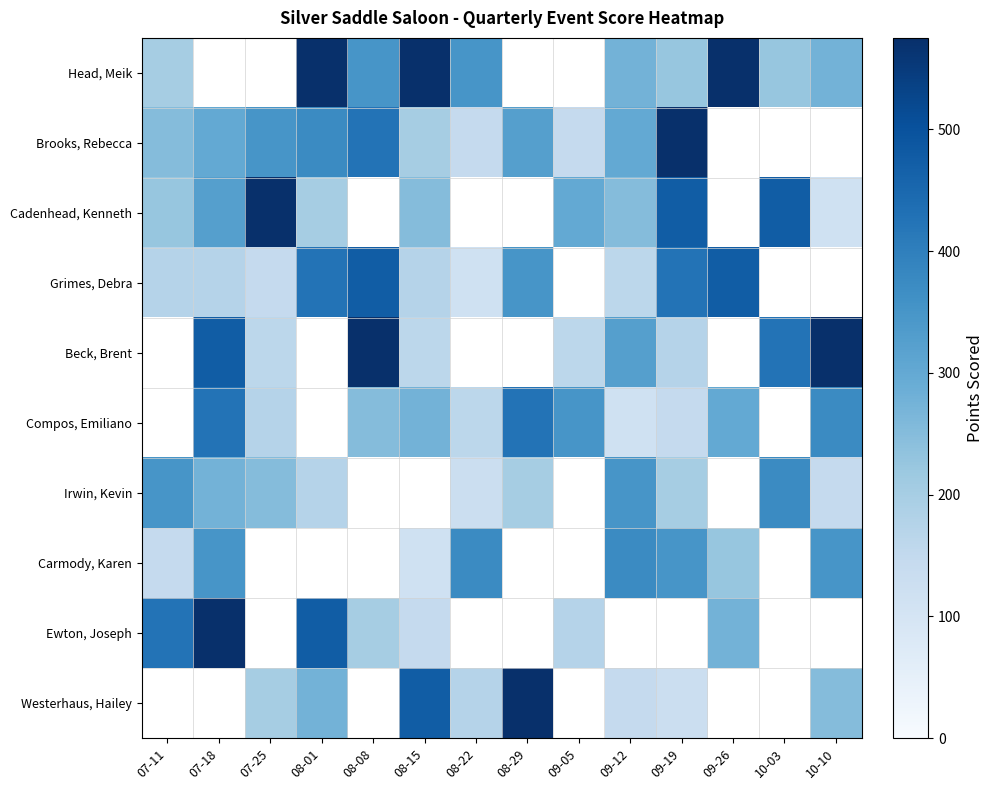

True or false: Ewton, Joseph has a value of 575.0 at 07-18.

True